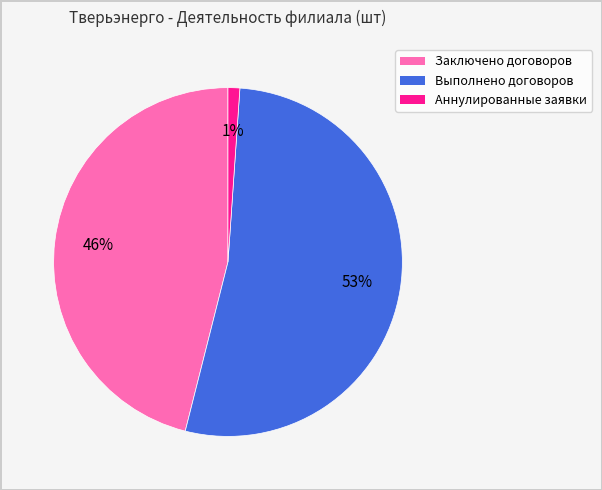

Count the number of slices in the pie.

3